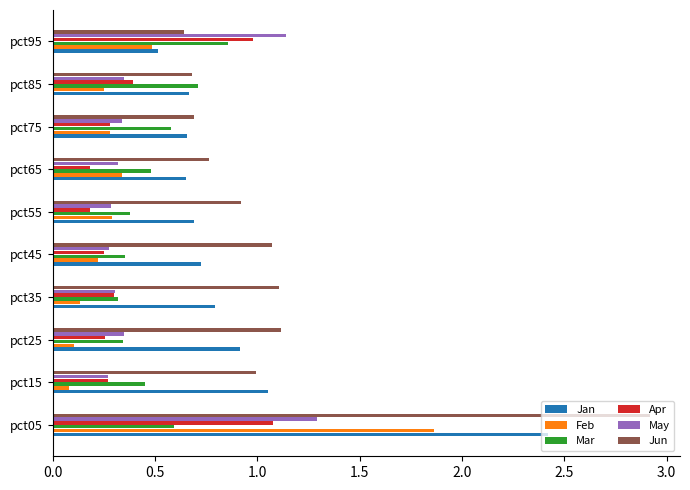

What is the sum of all Apr values?

4.2